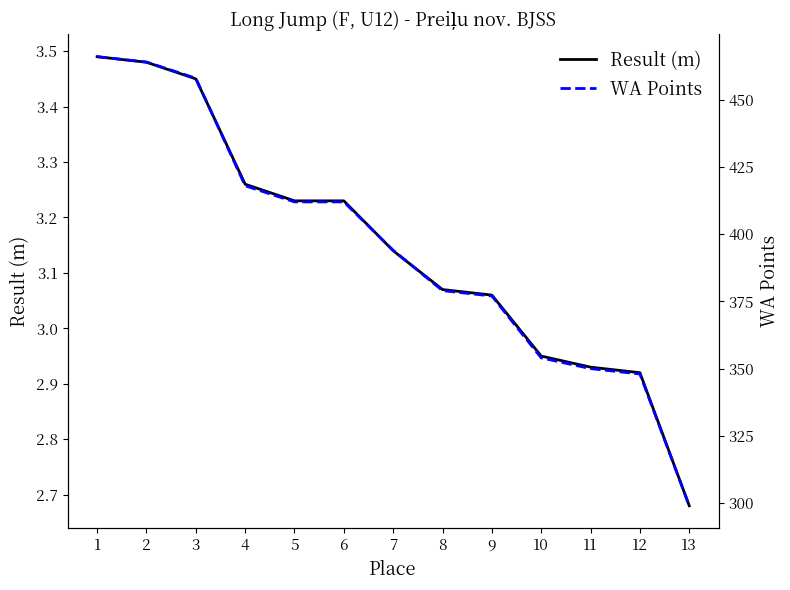

At which category does the chart reach its minimum across all series?

13